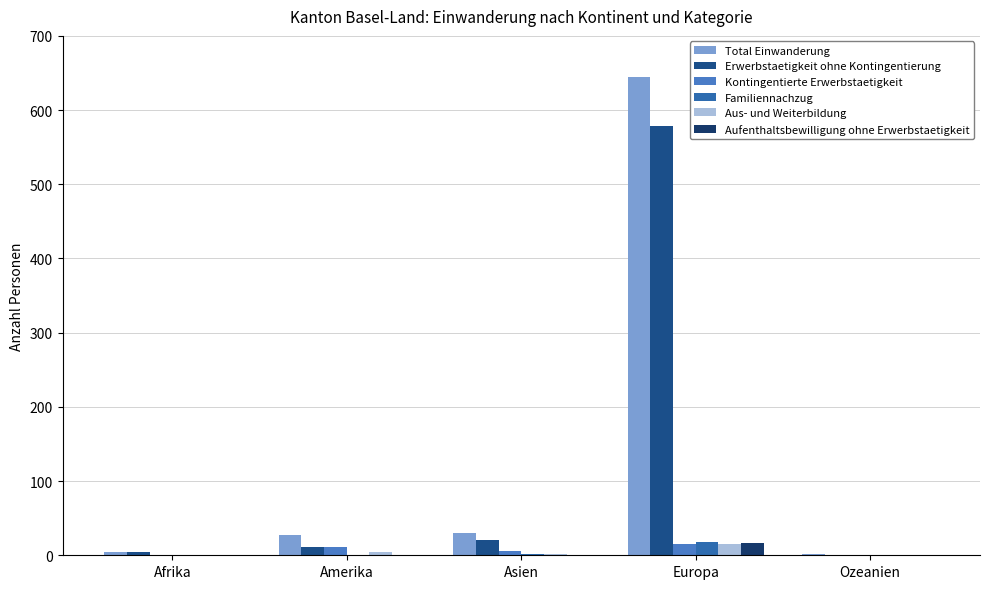

Reading right to left, list all the values displayed in this chart.

Total Einwanderung: Ozeanien=2	Europa=645	Asien=30	Amerika=27	Afrika=4
Erwerbstaetigkeit ohne Kontingentierung: Ozeanien=1	Europa=579	Asien=20	Amerika=11	Afrika=4
Kontingentierte Erwerbstaetigkeit: Ozeanien=0	Europa=15	Asien=6	Amerika=11	Afrika=0
Familiennachzug: Ozeanien=0	Europa=18	Asien=2	Amerika=1	Afrika=0
Aus- und Weiterbildung: Ozeanien=0	Europa=15	Asien=2	Amerika=4	Afrika=0
Aufenthaltsbewilligung ohne Erwerbstaetigkeit: Ozeanien=1	Europa=17	Asien=0	Amerika=0	Afrika=0